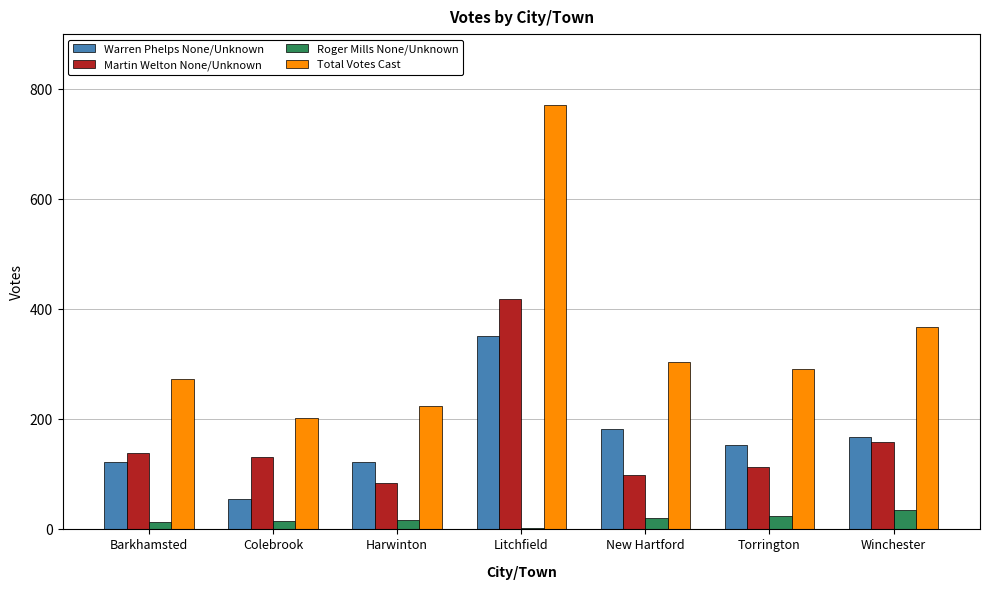

Which label corresponds to the largest value in the chart?

Litchfield